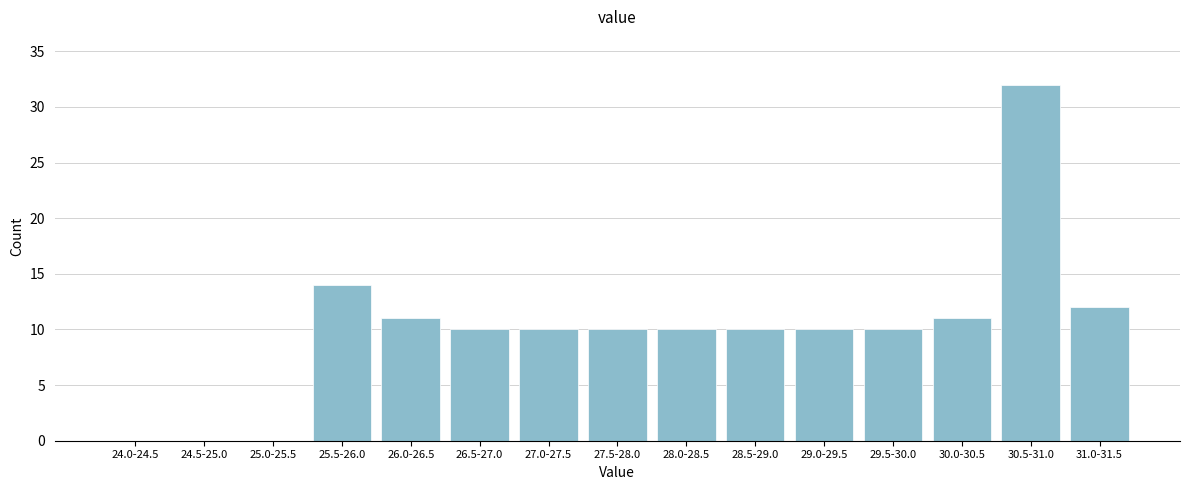

At which label is the value closest to 16?

25.5-26.0